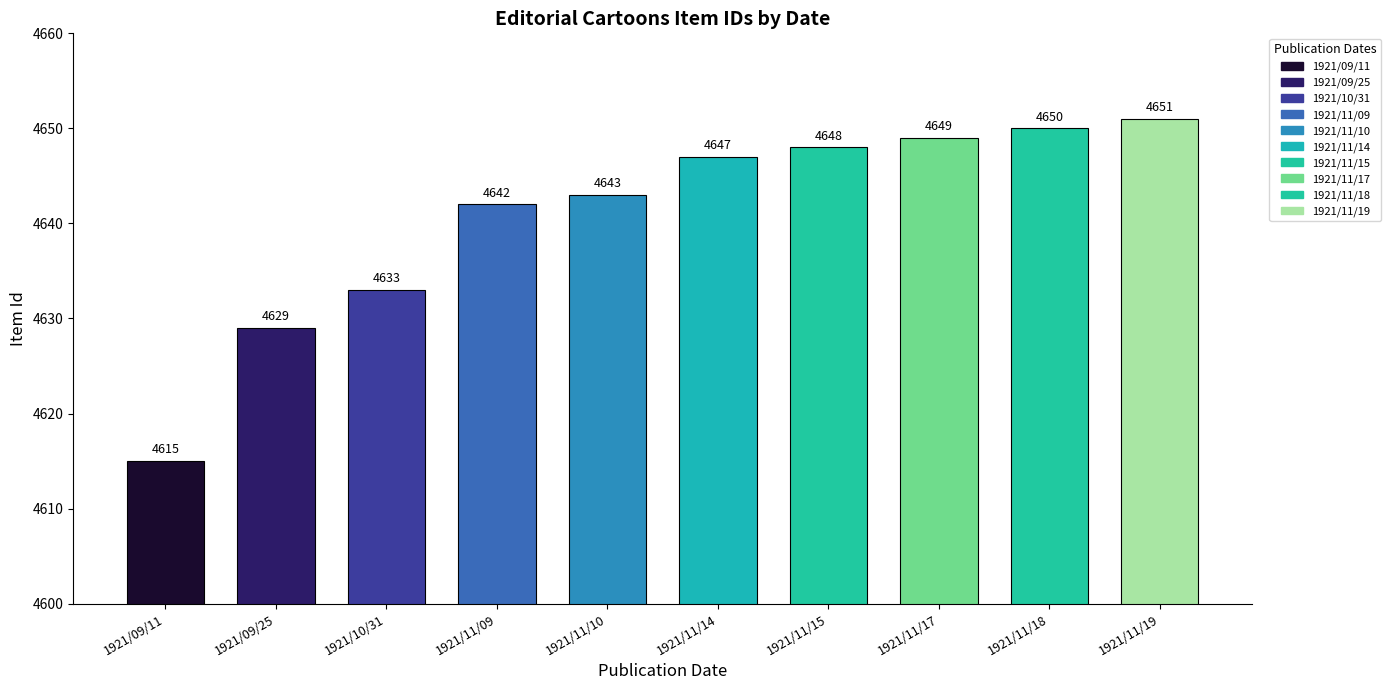

Reading left to right, transcribe all the data shown in this chart.

1921/09/11=4615	1921/09/25=4629	1921/10/31=4633	1921/11/09=4642	1921/11/10=4643	1921/11/14=4647	1921/11/15=4648	1921/11/17=4649	1921/11/18=4650	1921/11/19=4651